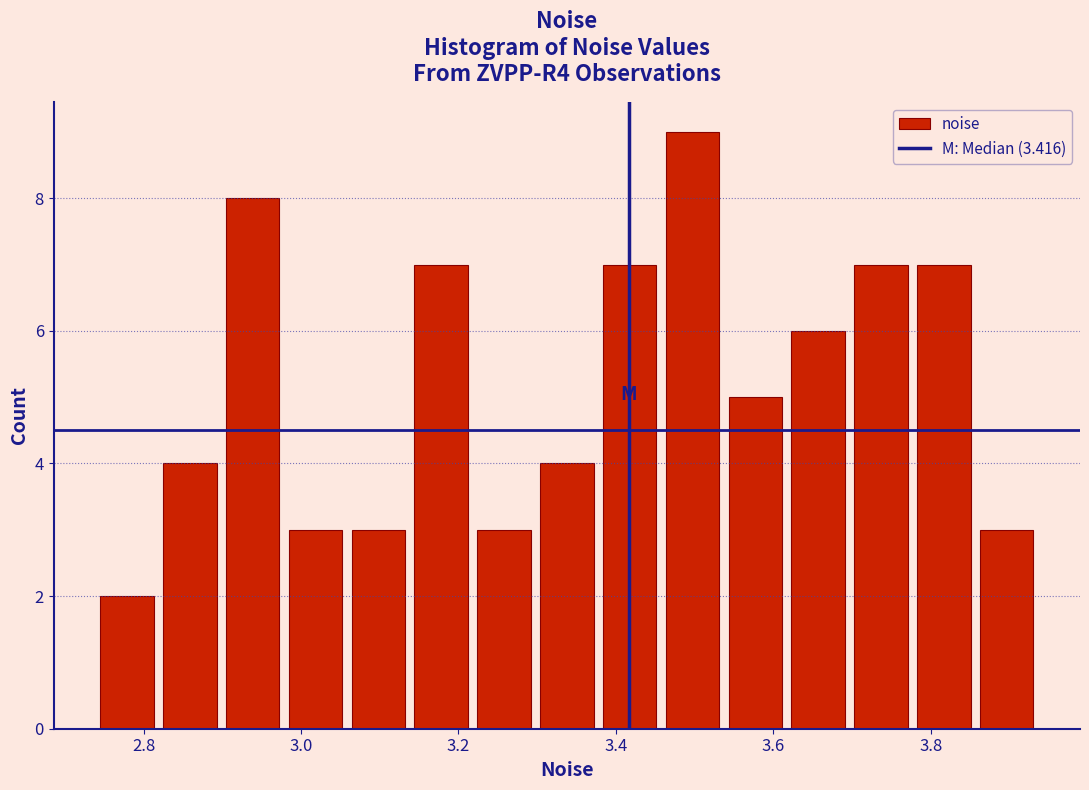

Read against the x-axis, roughly where is the centre of the tallest bar?

3.50